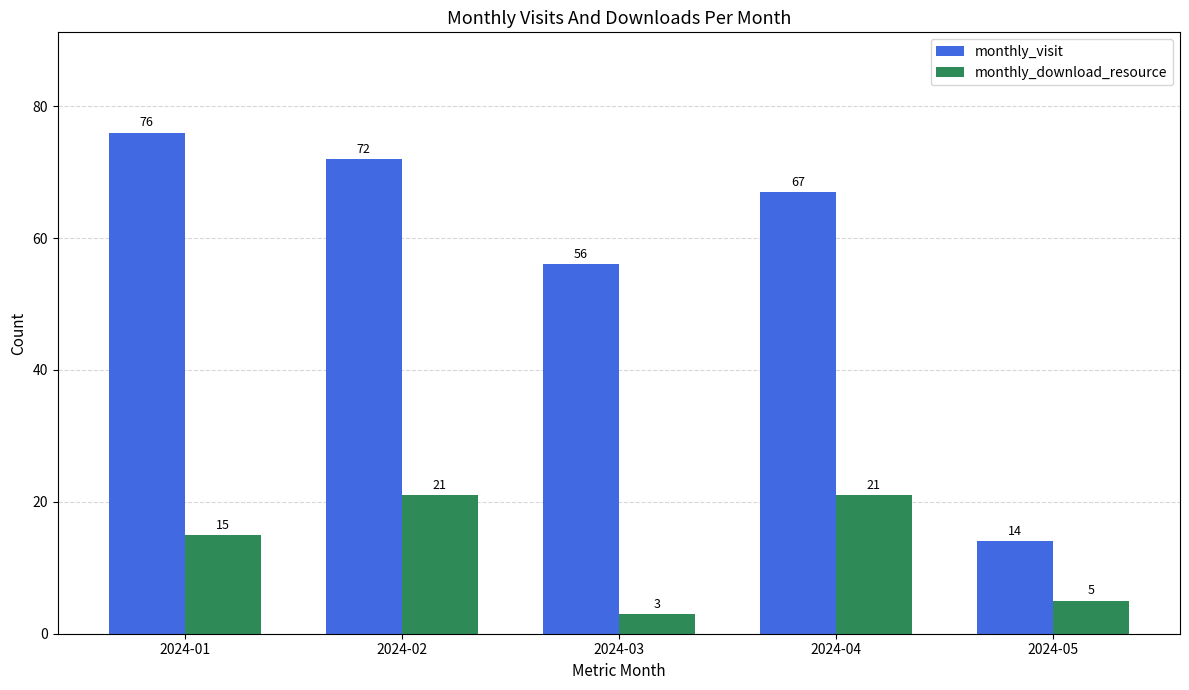

What is the difference between the monthly_download_resource values at 2024-03 and 2024-02?

18